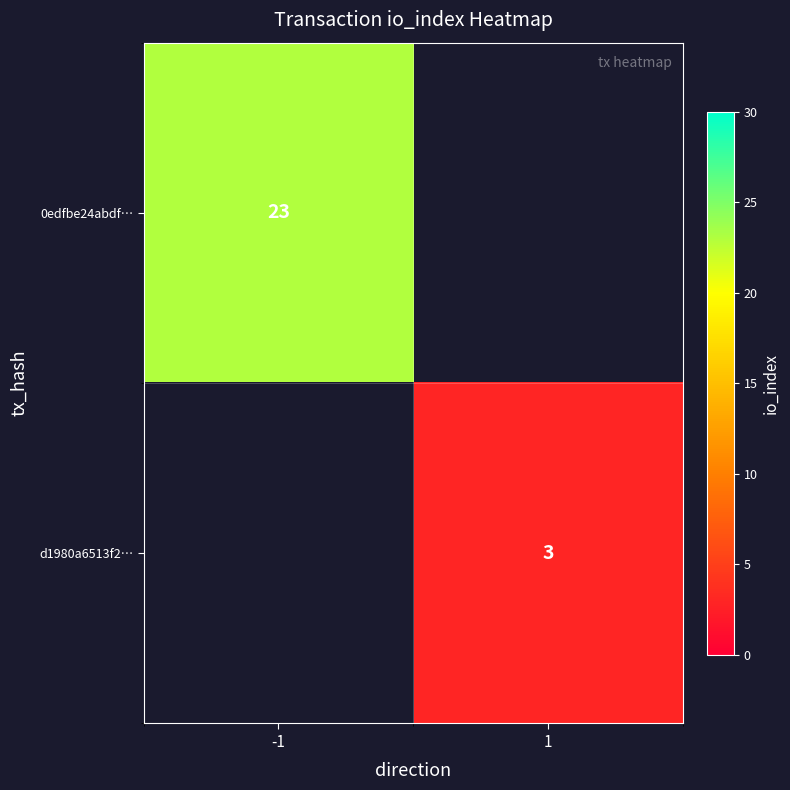

True or false: d1980a6513f2… has a value of 1 at 1.

False